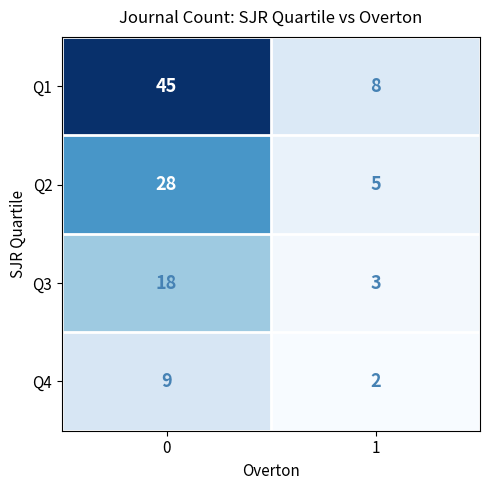

Reading left to right, what are all the values shown in this chart?

Q1: 0=45	1=8
Q2: 0=28	1=5
Q3: 0=18	1=3
Q4: 0=9	1=2